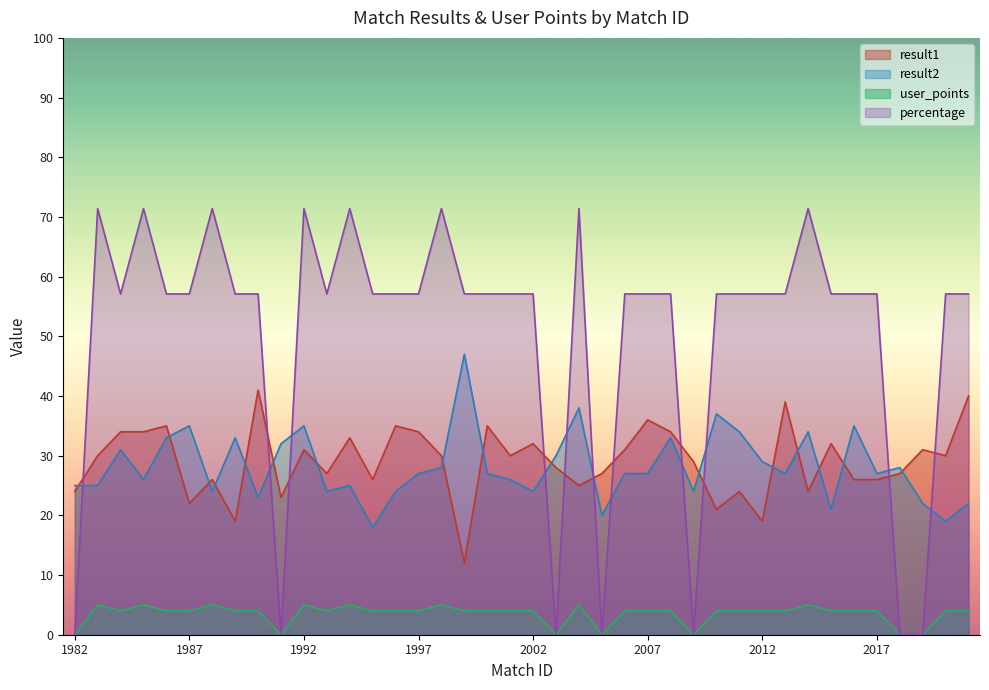

How many values in the percentage series exceed 57?

33